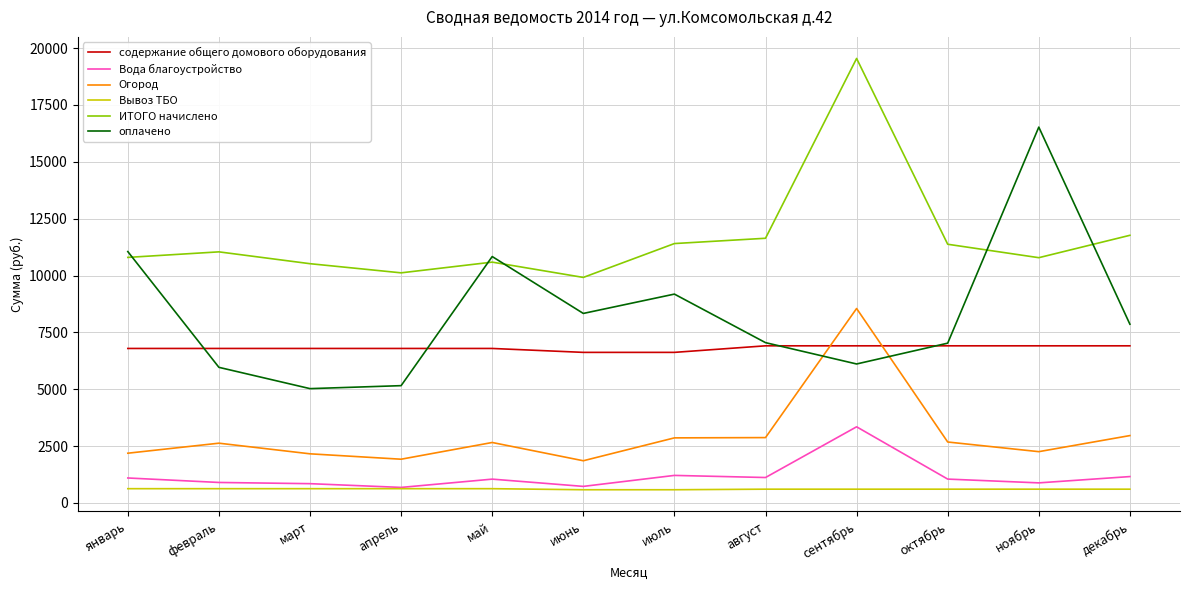

Which series has the largest range (max minus min)?

оплачено